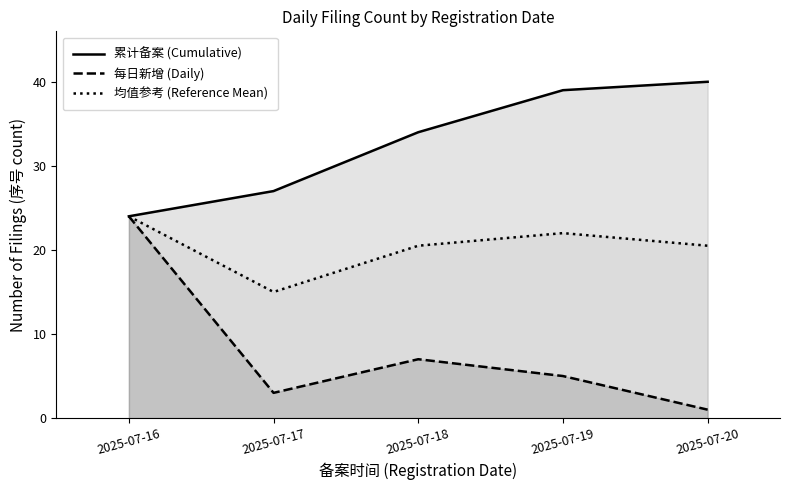

List the series in order of their peak value, lowest first.

每日新增 (Daily), 均值参考 (Reference Mean), 累计备案 (Cumulative)